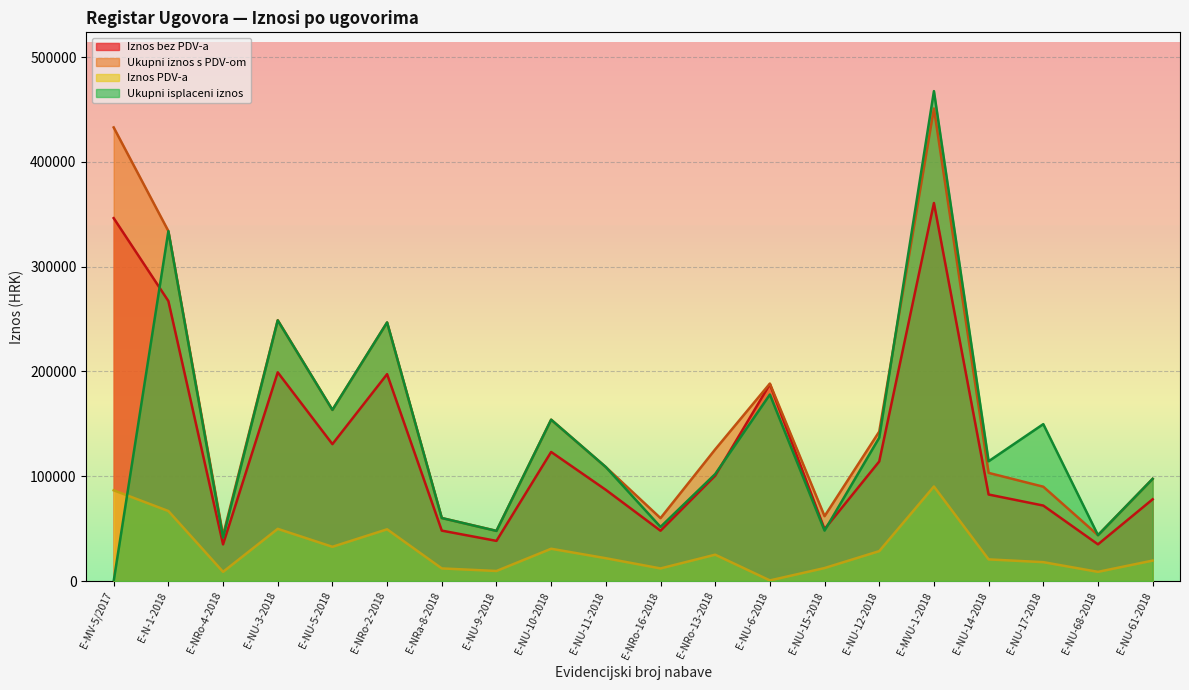

At which category is the sum across all series the highest?

E-MVU-1-2018